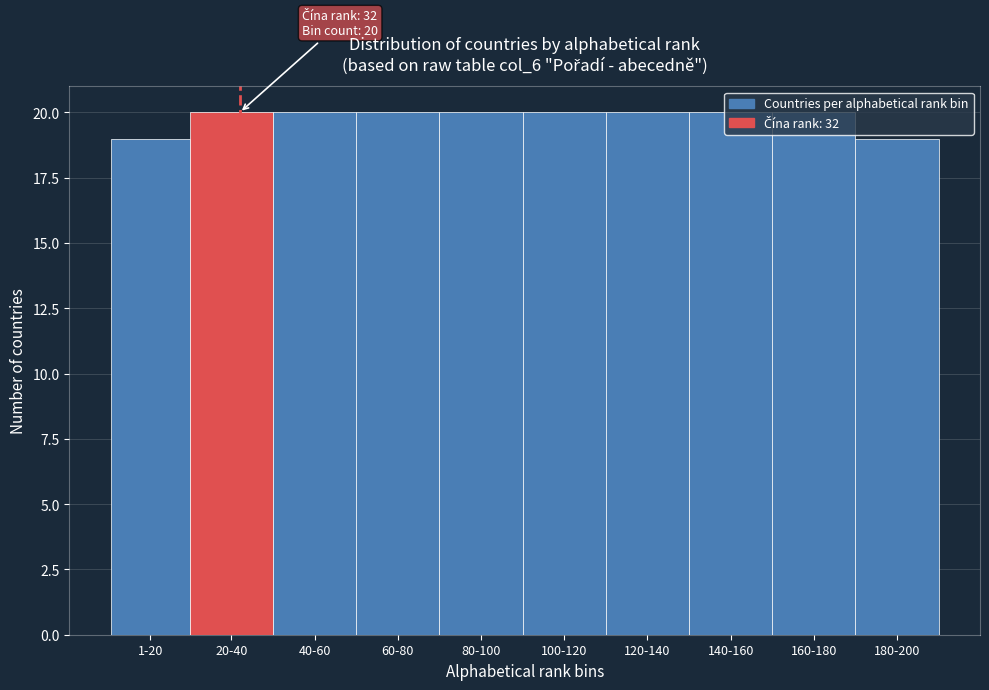

What is the minimum value shown in the chart?

19